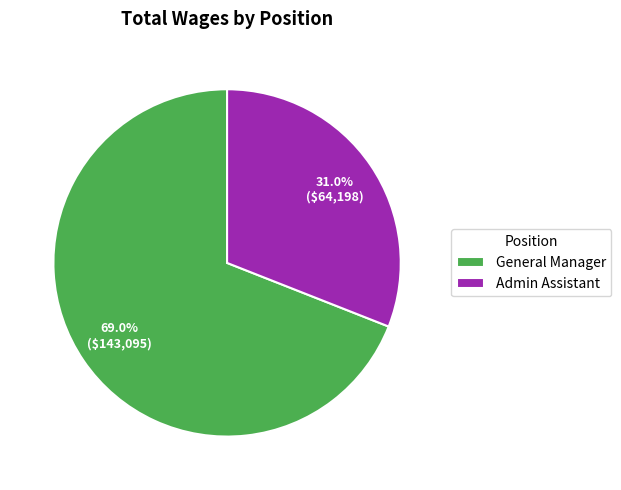

To the nearest percent, what portion does General Manager represent?

69%